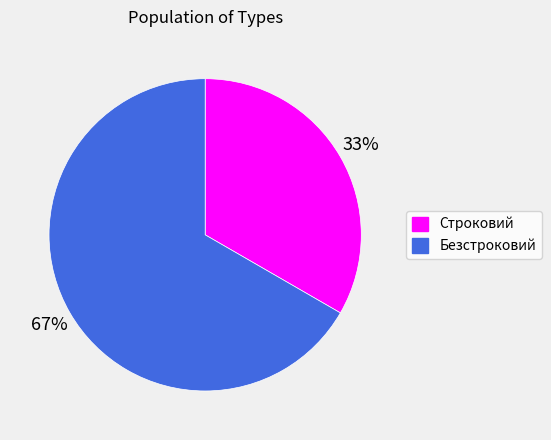

How many segments does this pie chart have?

2